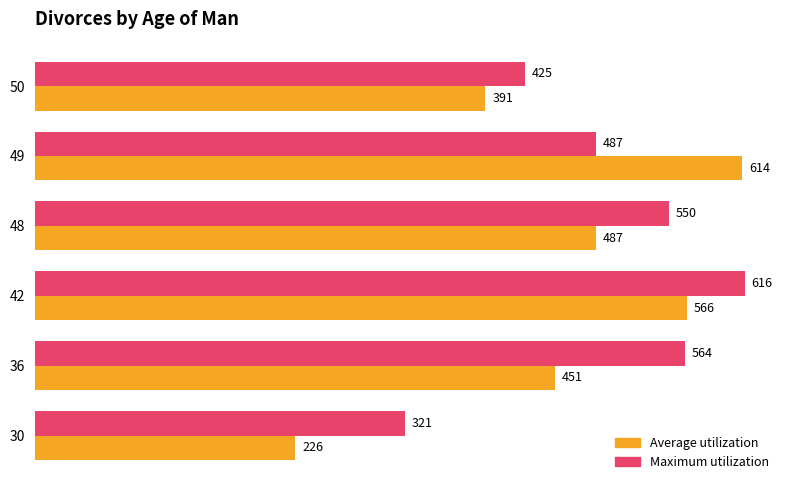

The Average utilization series shows 304 at 30. True or false?

False